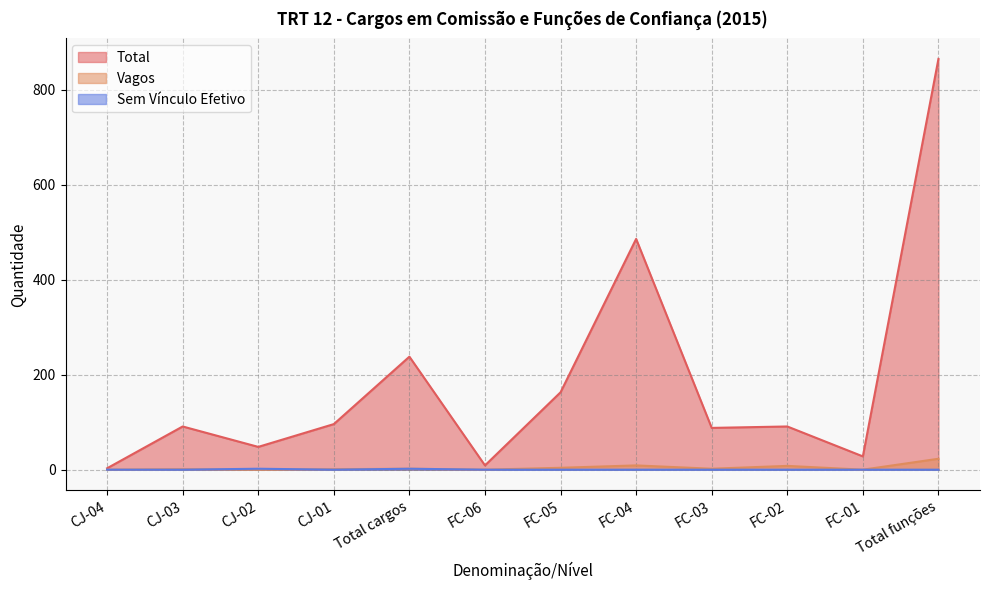

What are all the series names shown in the legend?

Total, Vagos, Sem Vínculo Efetivo